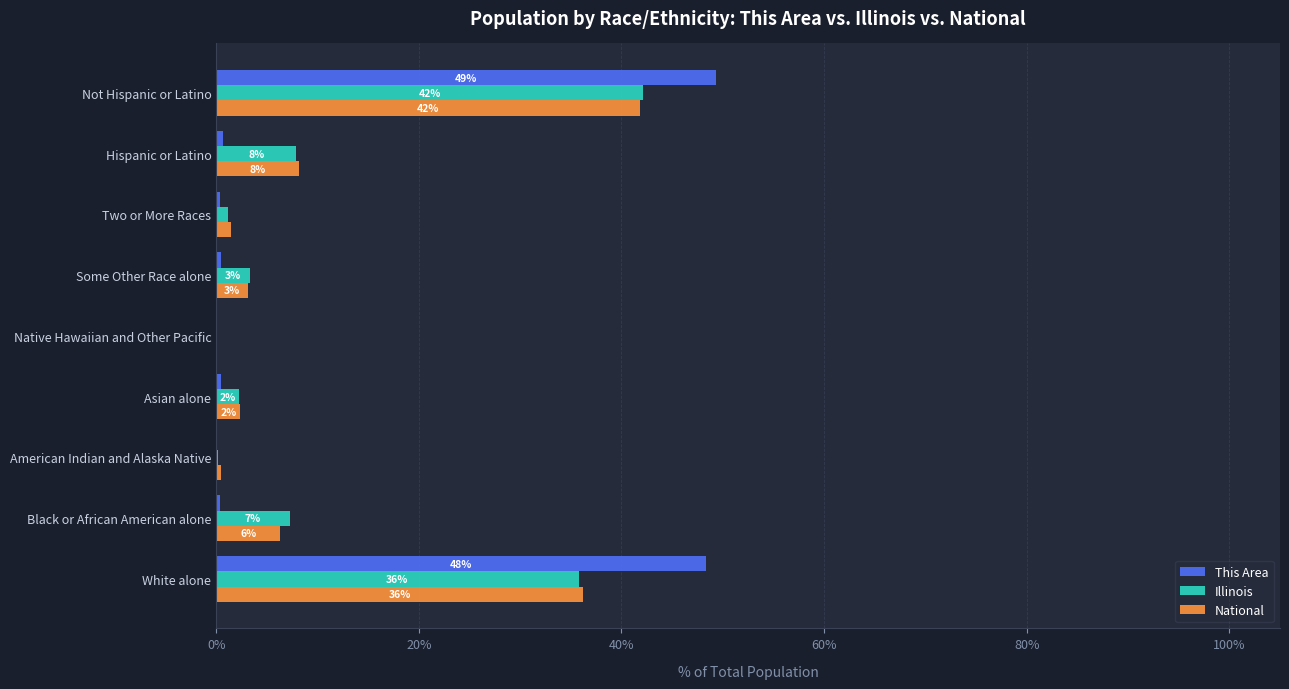

What are all the series names shown in the legend?

This Area, Illinois, National